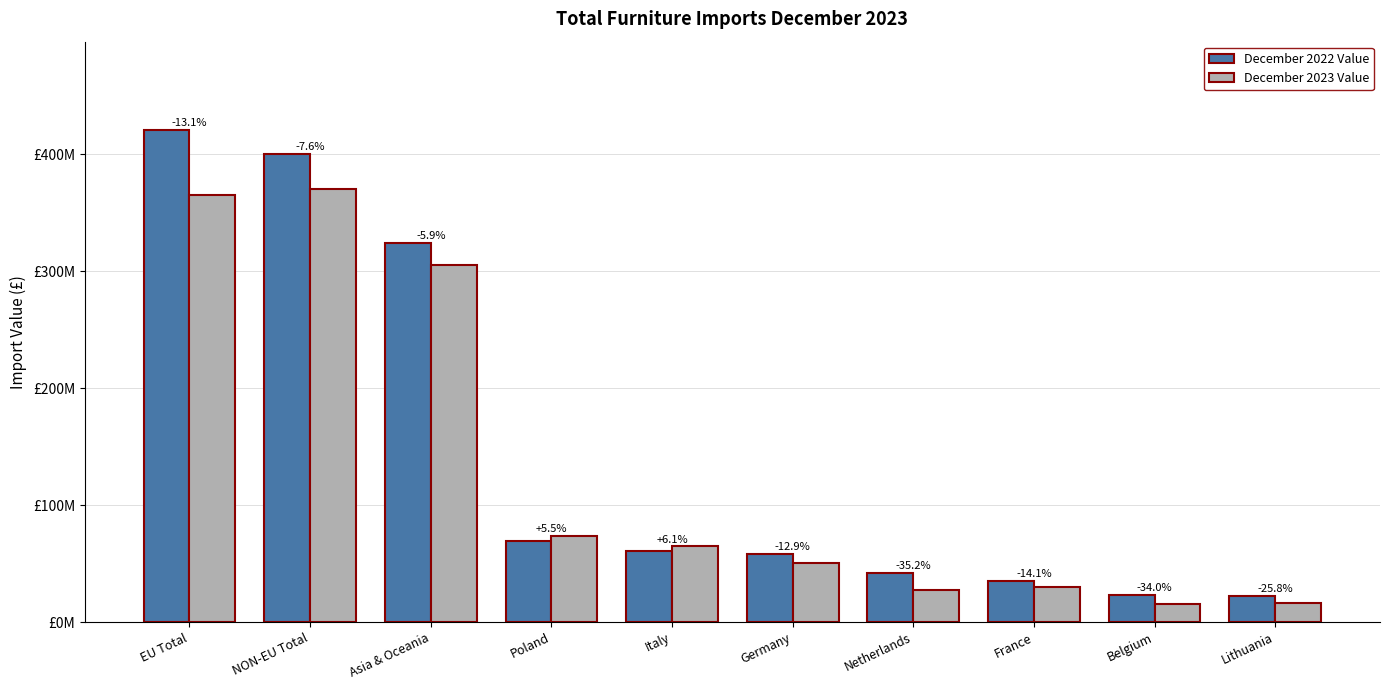

What position from the left is Asia & Oceania?

3